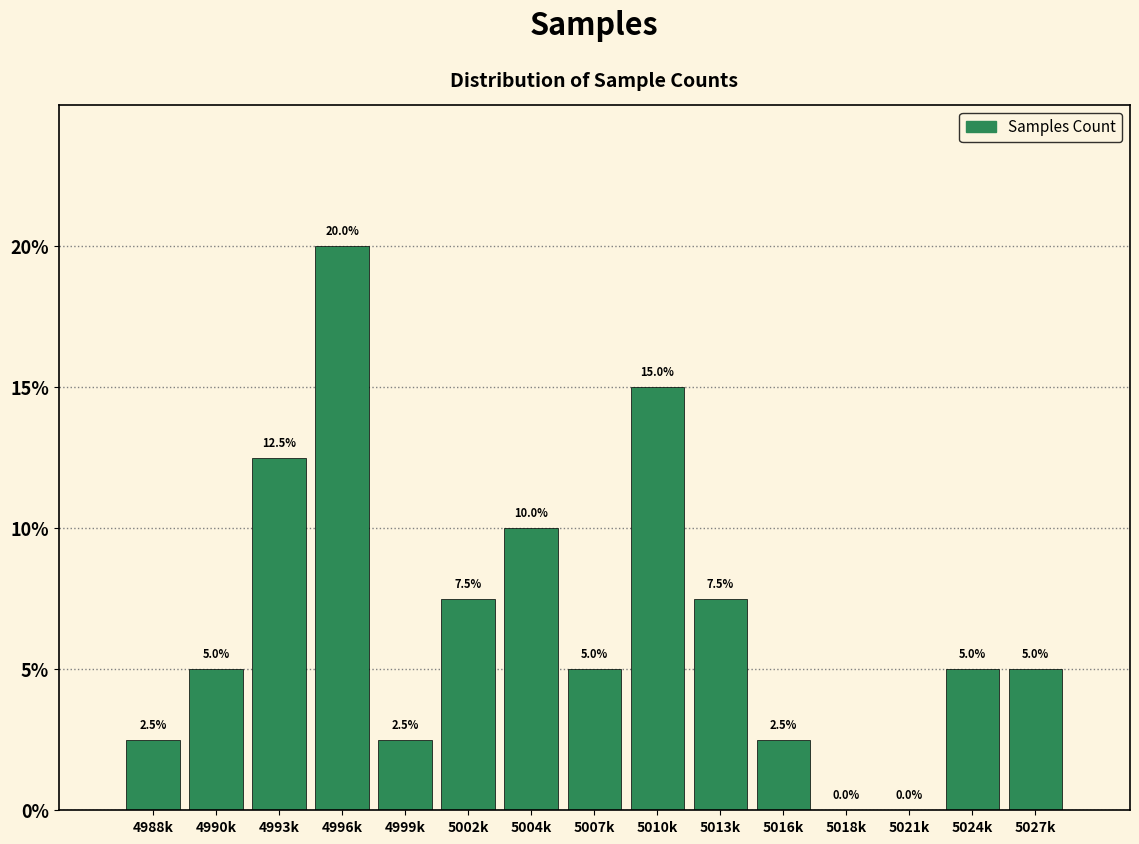

Reading right to left, transcribe all the data shown in this chart.

5027k=5.0	5024k=5.0	5021k=0.0	5018k=0.0	5016k=2.5	5013k=7.5	5010k=15.0	5007k=5.0	5004k=10.0	5002k=7.5	4999k=2.5	4996k=20.0	4993k=12.5	4990k=5.0	4988k=2.5